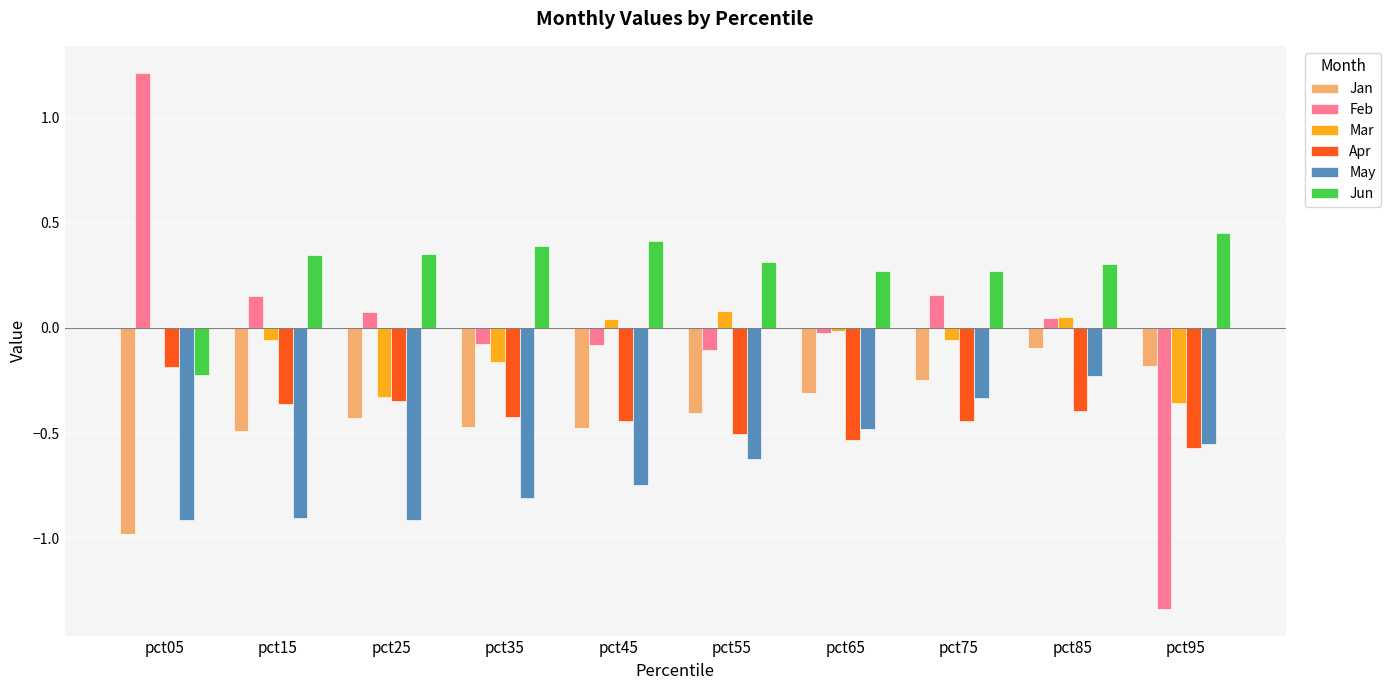

The value of Mar at pct45 is 0.0. True or false?

True